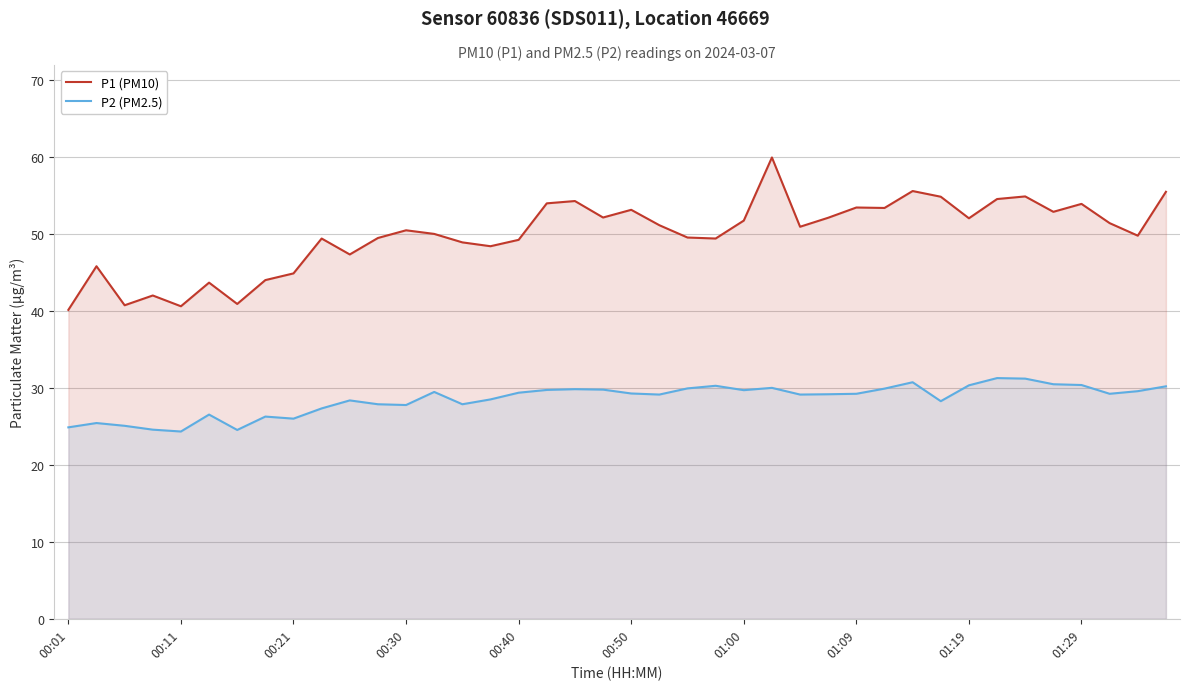

True or false: P2 (PM2.5) and P1 (PM10) intersect in this chart.

False